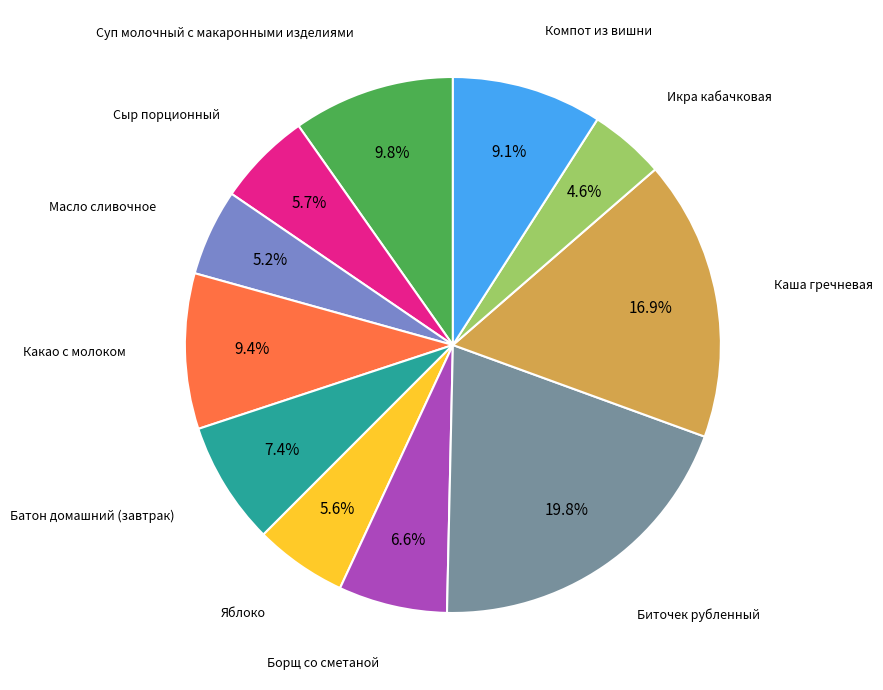

Does any single category account for the majority?

No